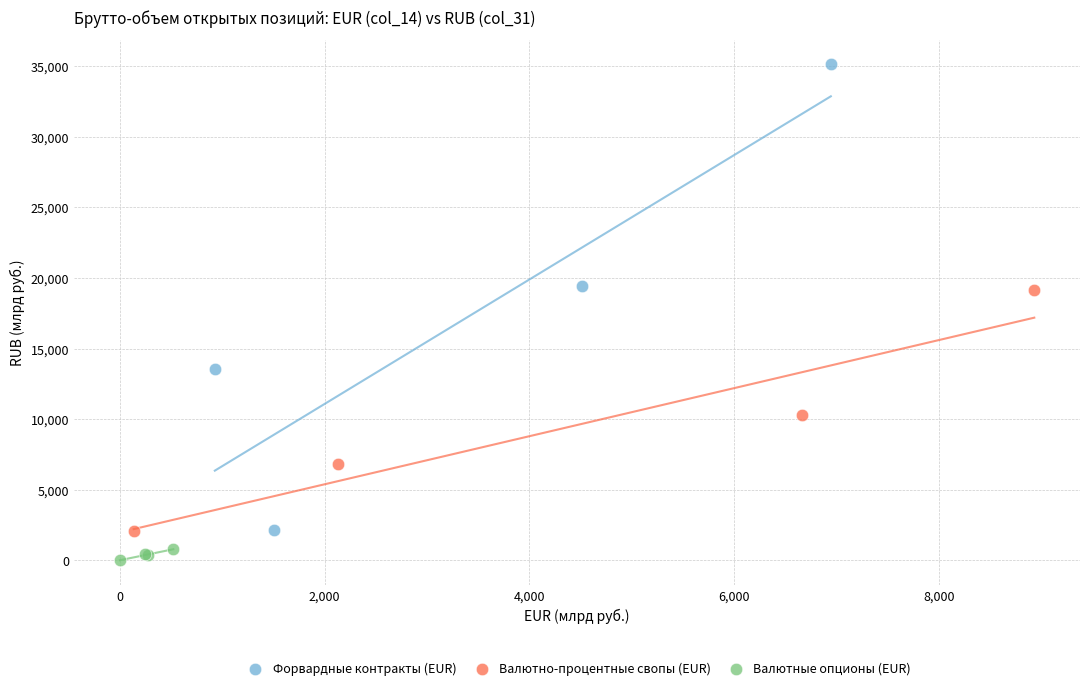

What are all the series names shown in the legend?

Форвардные контракты (EUR), Валютно-процентные свопы (EUR), Валютные опционы (EUR)